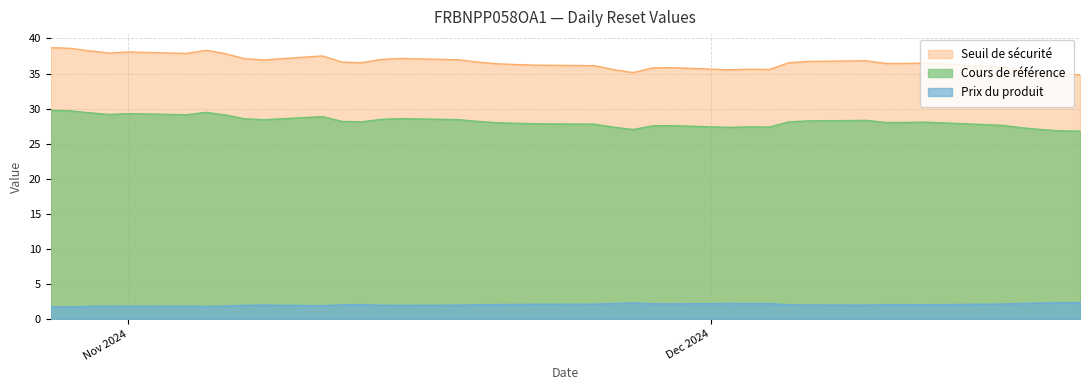

True or false: Cours de référence has more than 1 points higher than both neighbors.

True